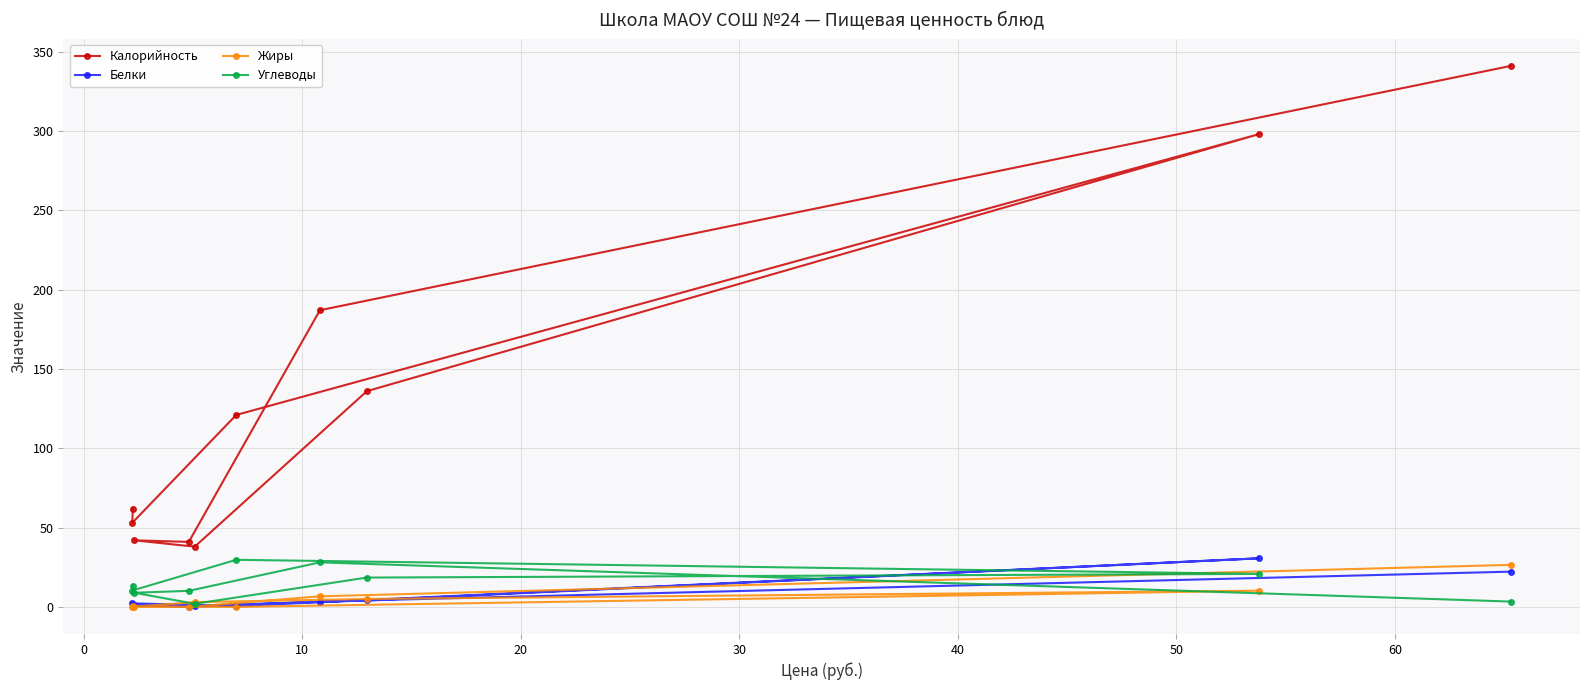

What is the difference between the maximum and minimum values in the Жиры series?

26.5